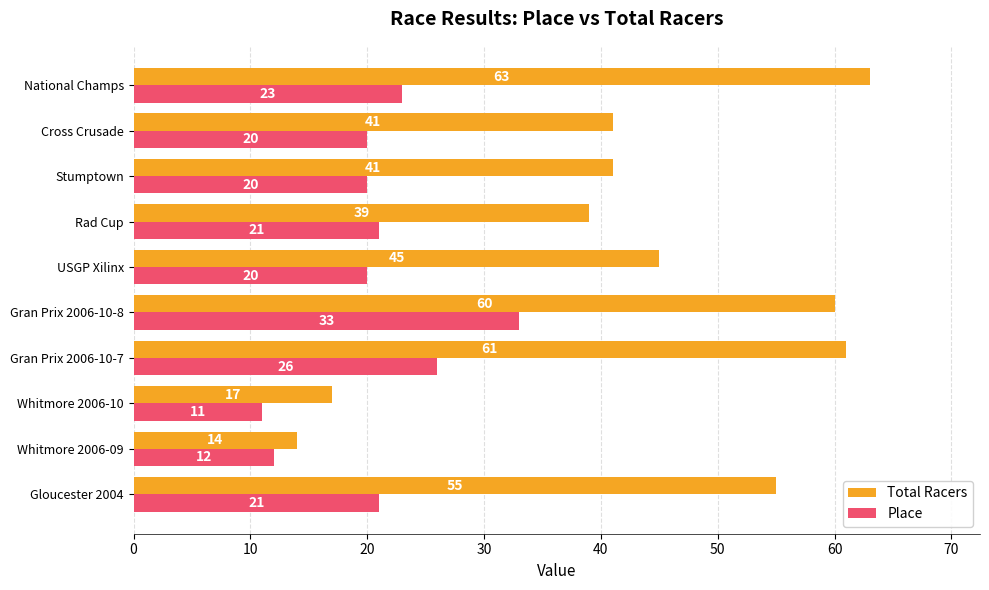

What is the difference between the highest and lowest values at Whitmore 2006-10?

6